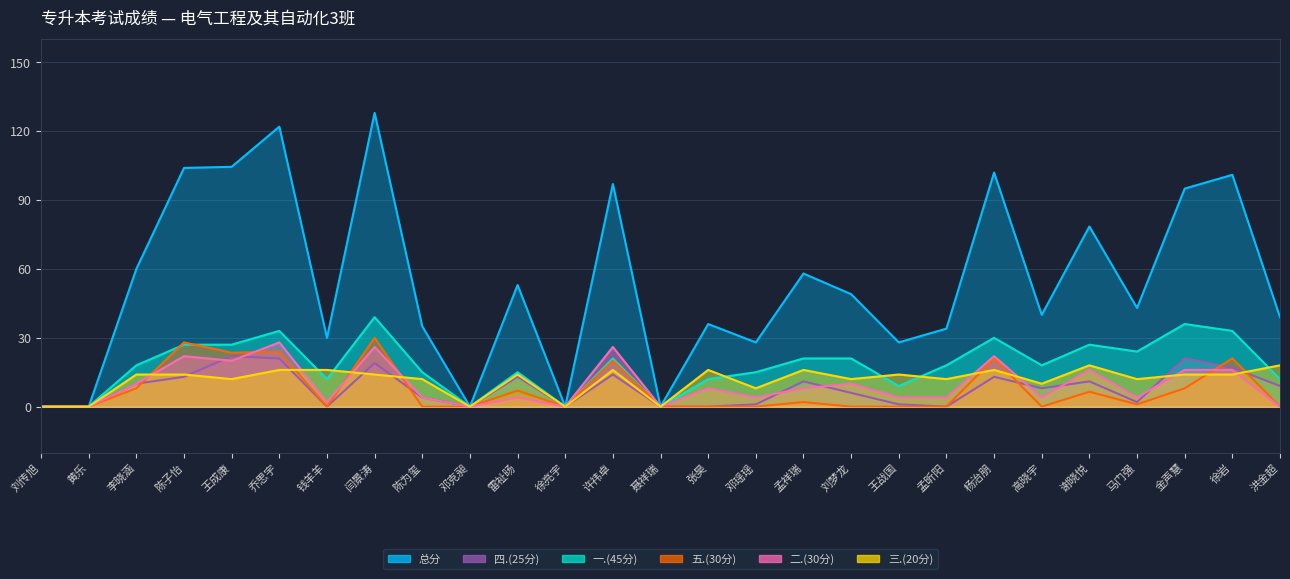

Which series ends up on top after the final intersection of 二.(30分) and 三.(20分)?

三.(20分)